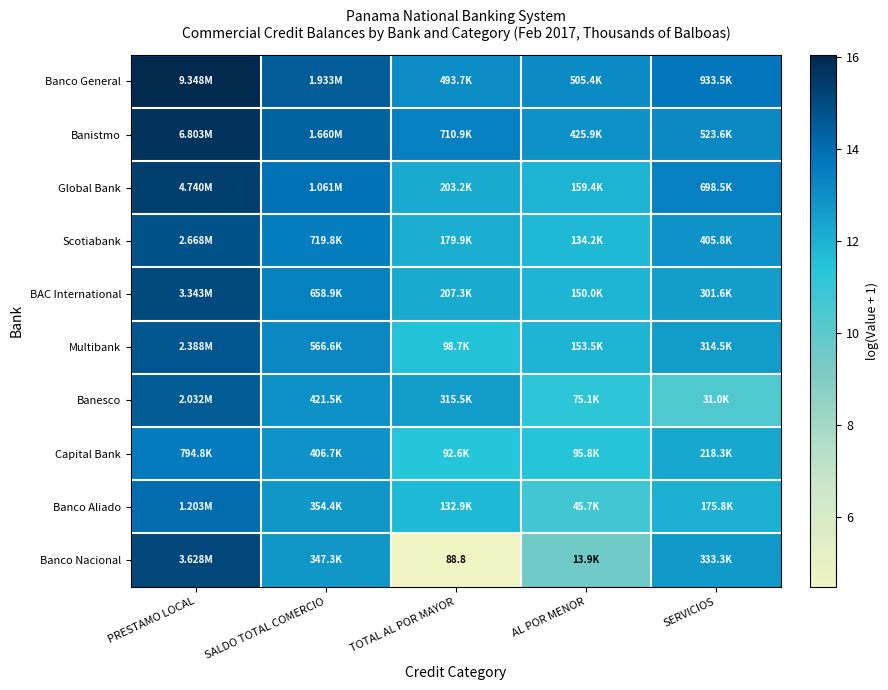

At which label is Banco Aliado closest to 12?

SERVICIOS